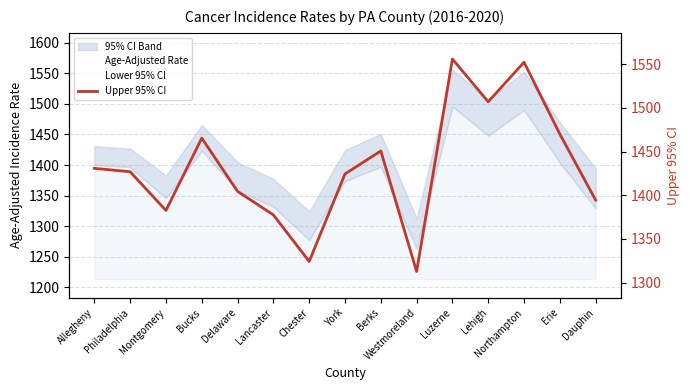

Reading right to left, what are all the values shown in this chart?

Age-Adjusted Rate: Dauphin=1361.6	Erie=1436.7	Northampton=1520.9	Lehigh=1477.4	Luzerne=1525.6	Westmoreland=1287.8	Berks=1423.9	York=1399.0	Chester=1300.9	Lancaster=1354.7	Delaware=1381.2	Bucks=1444.4	Montgomery=1364.2	Philadelphia=1411.7	Allegheny=1415.6
Lower 95% CI: Dauphin=1329.4	Erie=1404.0	Northampton=1490.0	Lehigh=1448.2	Luzerne=1495.7	Westmoreland=1263.3	Berks=1397.4	York=1373.8	Chester=1277.8	Lancaster=1332.2	Delaware=1358.3	Bucks=1423.6	Montgomery=1346.0	Philadelphia=1396.7	Allegheny=1400.6
Upper 95% CI: Dauphin=1394.4	Erie=1470.0	Northampton=1552.3	Lehigh=1507.0	Luzerne=1555.9	Westmoreland=1312.7	Berks=1450.7	York=1424.4	Chester=1324.2	Lancaster=1377.5	Delaware=1404.4	Bucks=1465.4	Montgomery=1382.6	Philadelphia=1426.9	Allegheny=1430.8